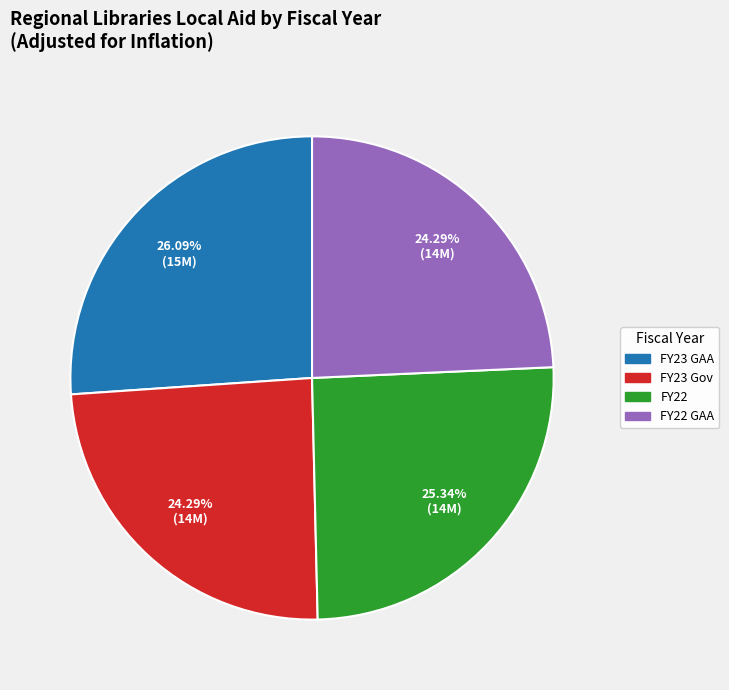

Does FY22 account for over 50% of the chart?

No